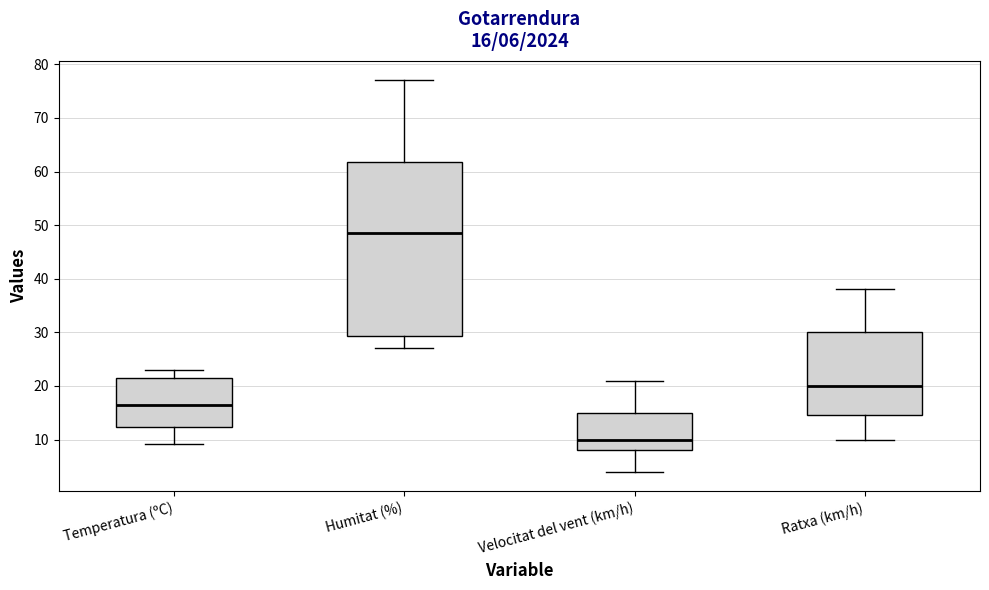

Which box has the lowest median line?

Velocitat del vent (km/h)